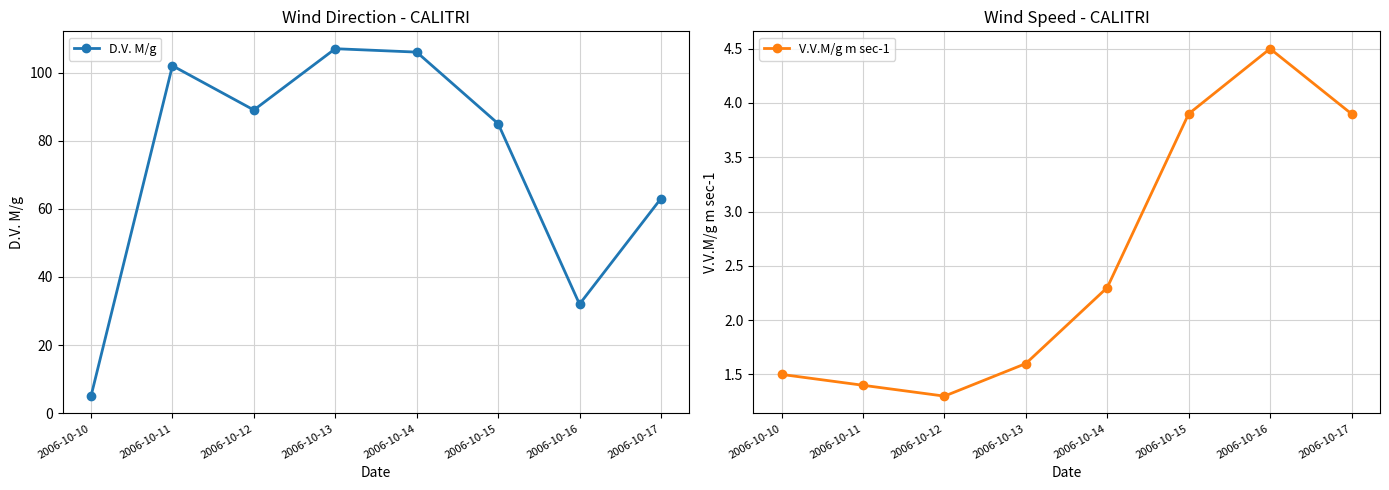

At which category is the sum across all series the highest?

2006-10-13